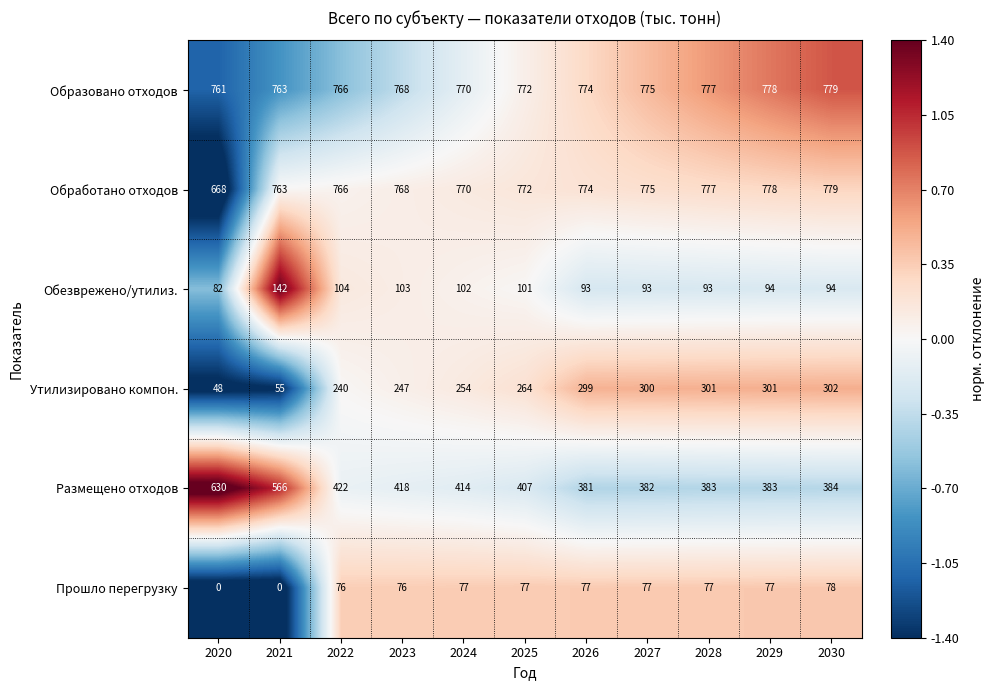

What is the difference between the maximum and second lowest values in the Обработано отходов series?

16